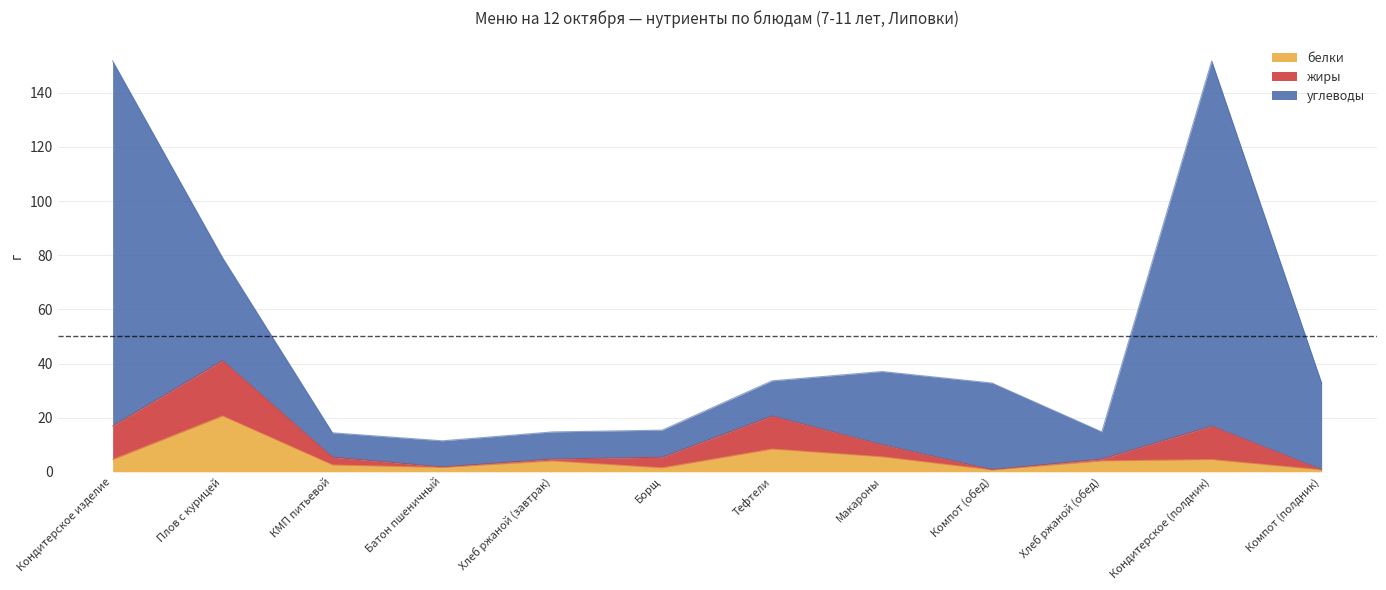

What is the sum of all белки values?

58.5